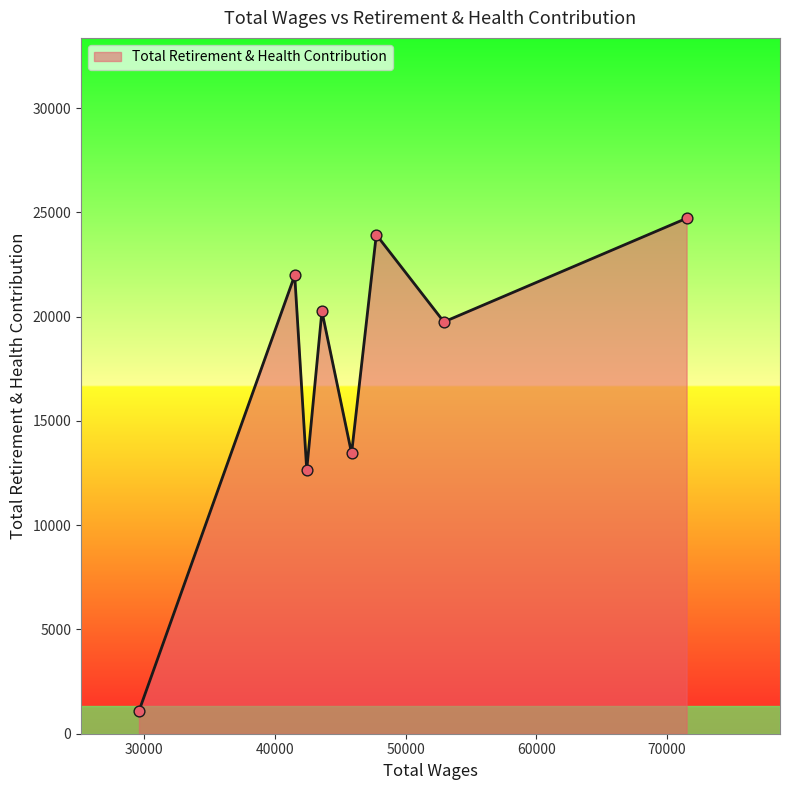

What is the difference between the maximum and minimum values?

23624